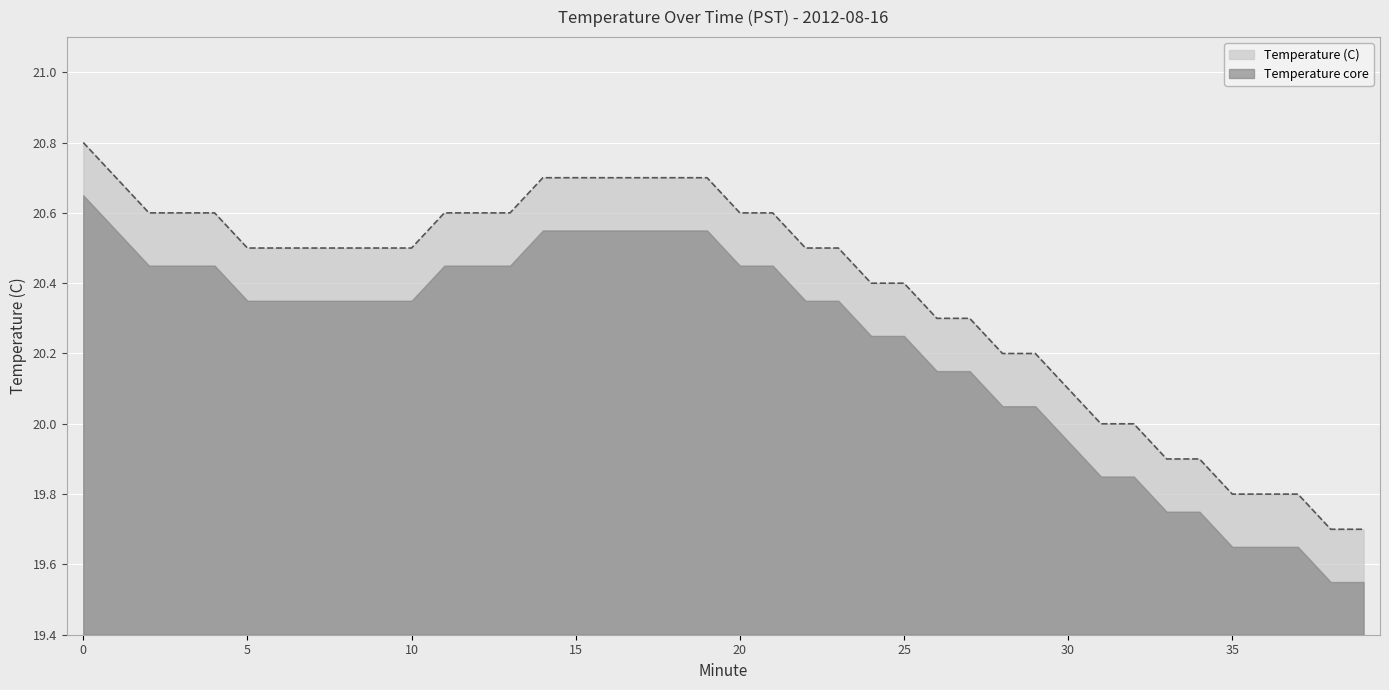

At which category does the chart reach its minimum across all series?

38